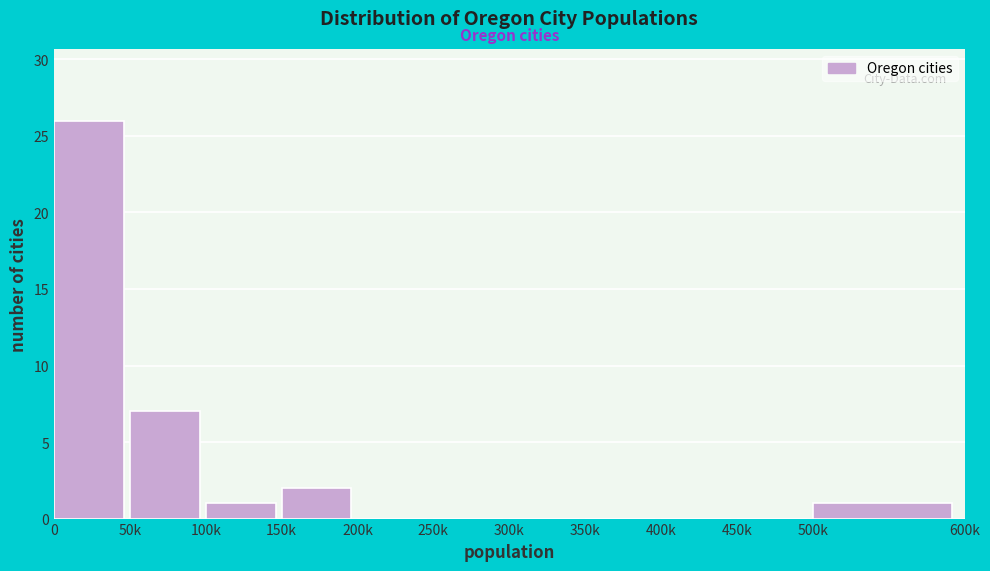

Reading left to right, what are all the values shown in this chart?

0=26	50k=7	100k=1	150k=2	200k=0	250k=0	300k=0	350k=0	400k=0	450k=0	500k=1